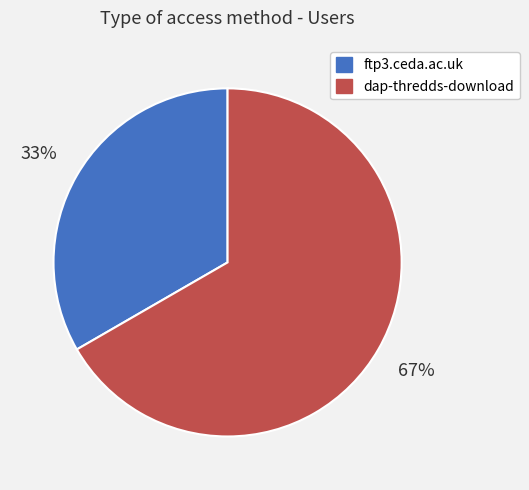

Count the number of slices in the pie.

2